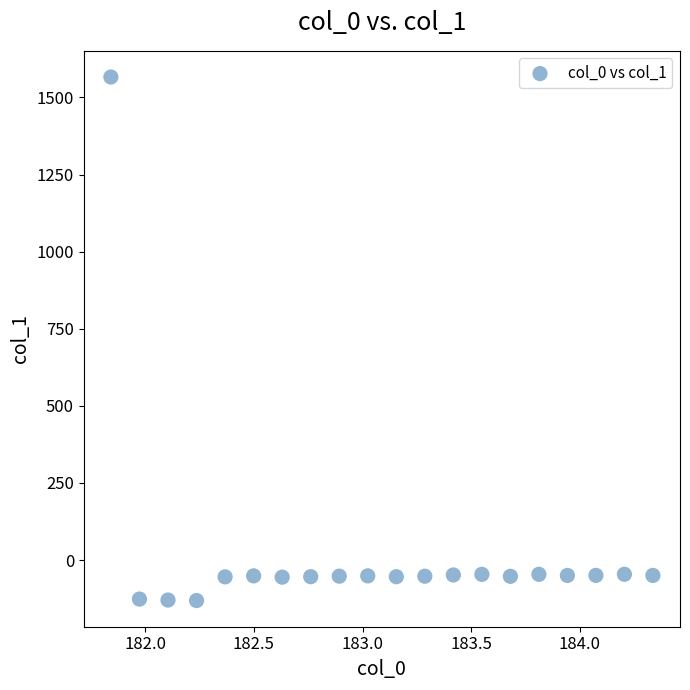

What is the range of X values (max minus min)?

2.5